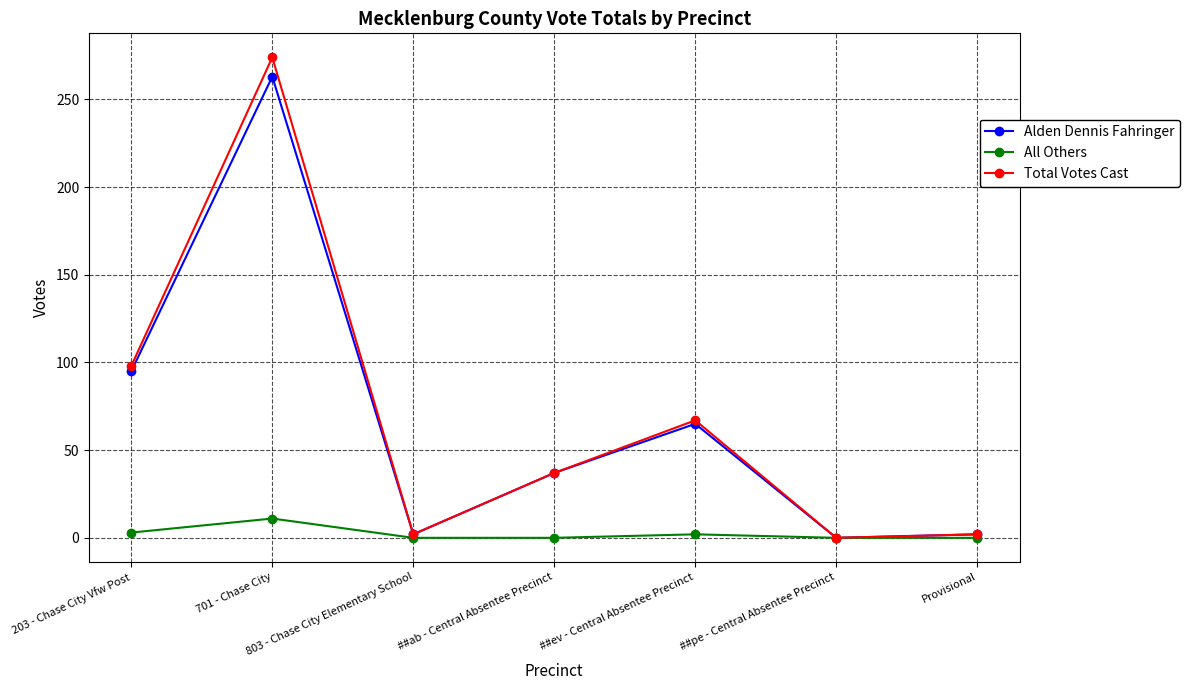

Is the value of All Others at ##pe - Central Absentee Precinct greater than the value of Alden Dennis Fahringer at 203 - Chase City Vfw Post?

No